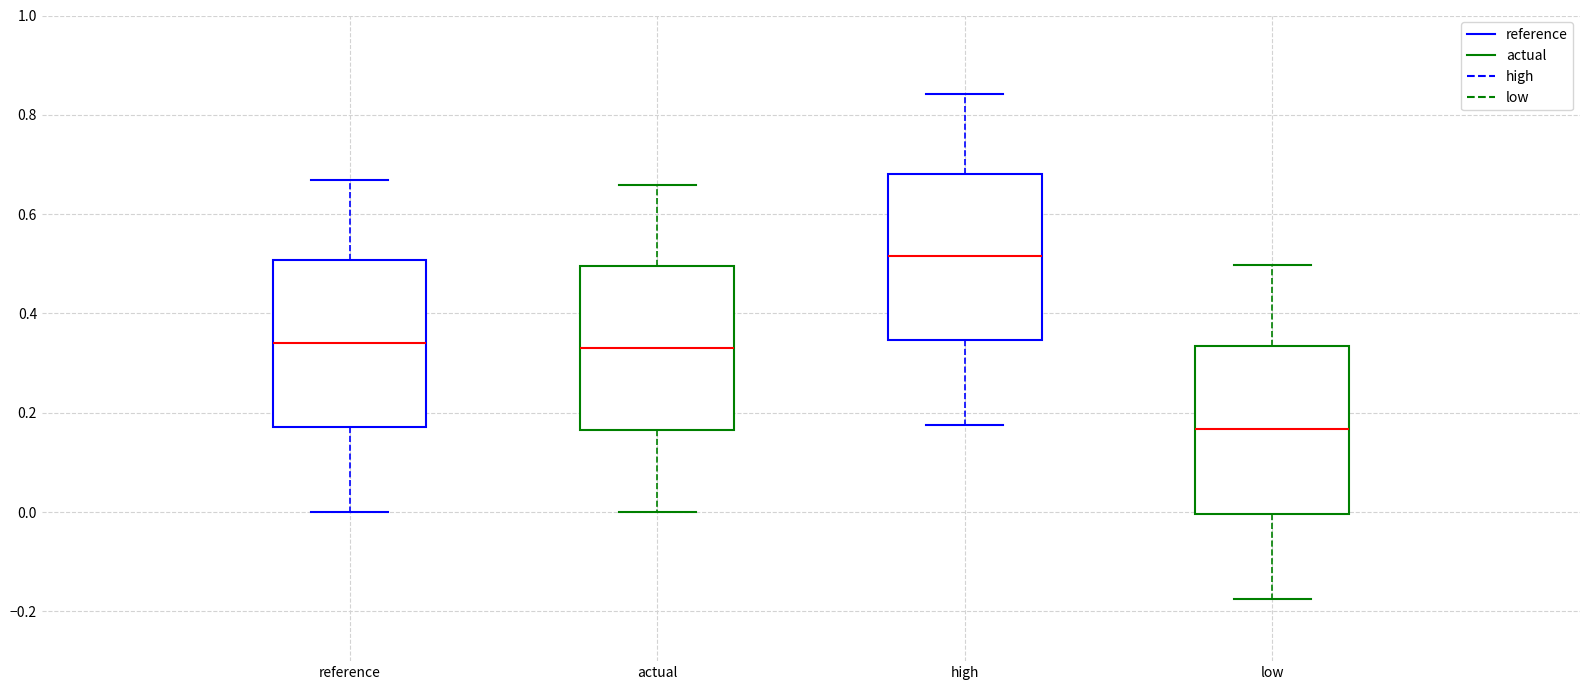

Reading left to right, read every box against the y-axis: the position of its median line, the range the box covers, and the ends of its whiskers. The values are not printed on the chart, so give them approximately, as read against the axis.

reference: median 0.34, box 0.18 to 0.50, whiskers 0.00 to 0.66
actual: median 0.32, box 0.16 to 0.50, whiskers 0.00 to 0.66
high: median 0.52, box 0.34 to 0.68, whiskers 0.18 to 0.84
low: median 0.16, box 0.00 to 0.34, whiskers -0.18 to 0.50